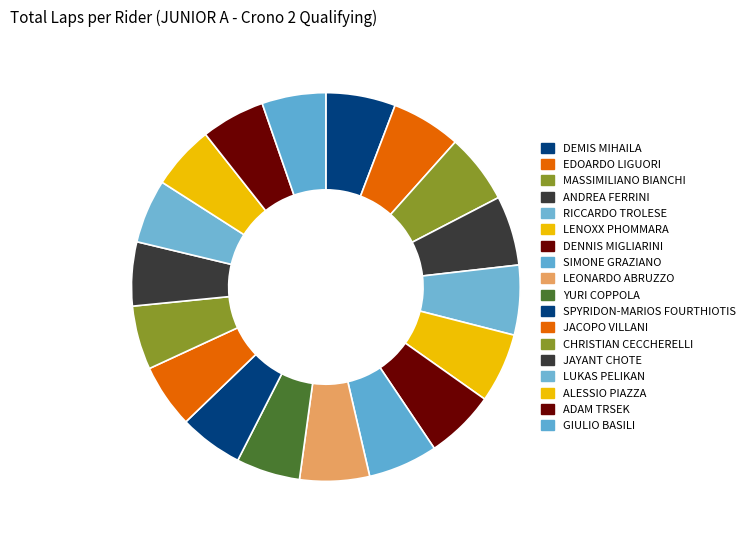

Which category has the biggest portion of the pie?

DEMIS MIHAILA